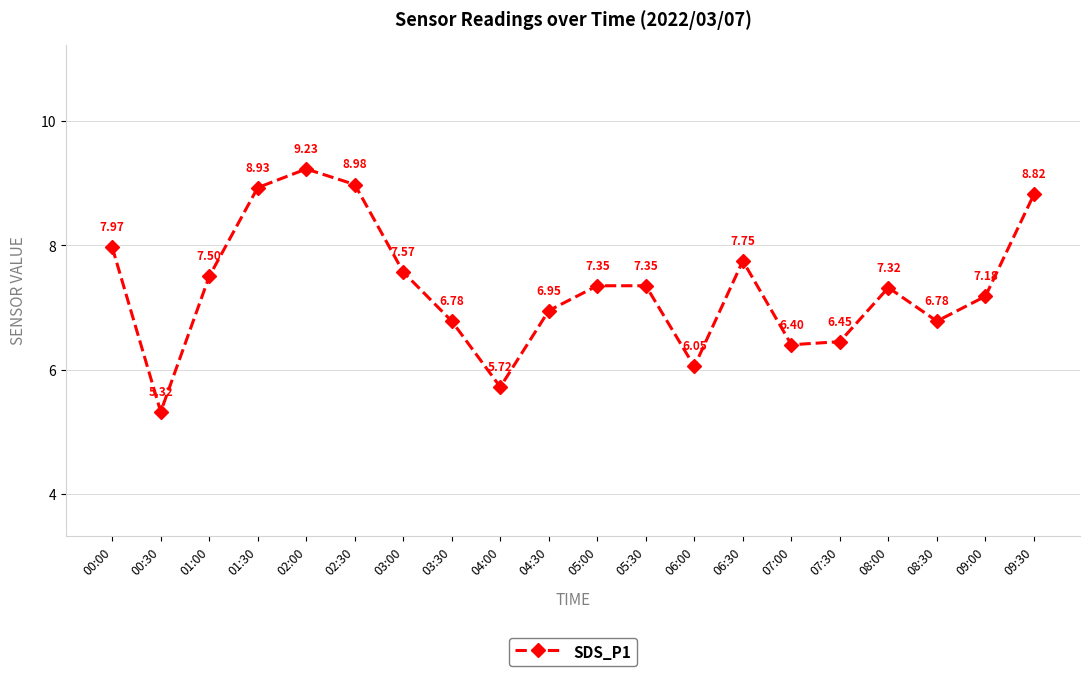

Is it true that the value at 02:00 is 9.2?

True